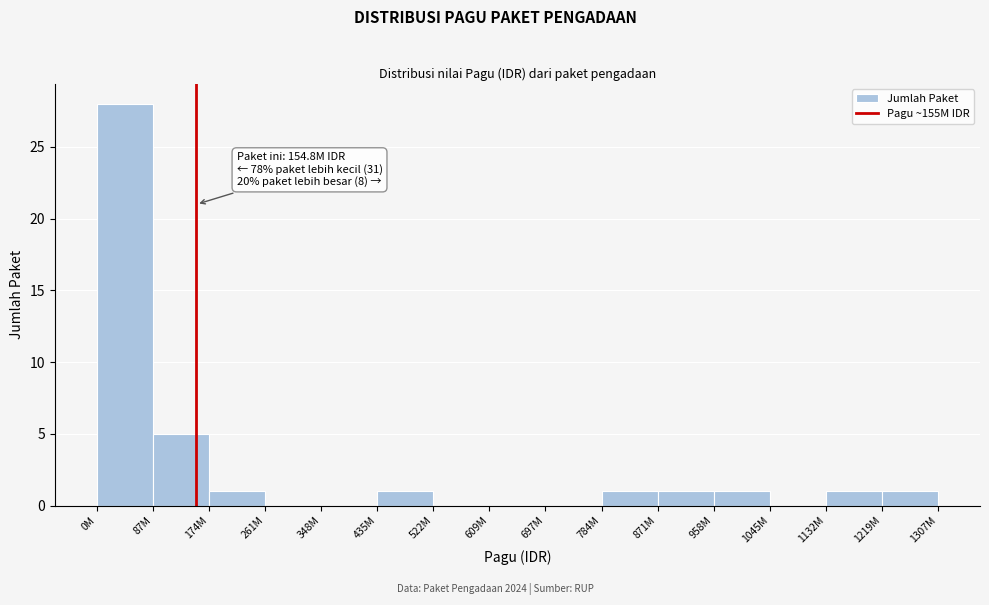

Reading left to right, extract all data points from this chart.

0M=28	87M=5	174M=1	261M=0	348M=0	435M=1	522M=0	609M=0	697M=0	784M=1	871M=1	958M=1	1045M=0	1132M=1	1219M=1